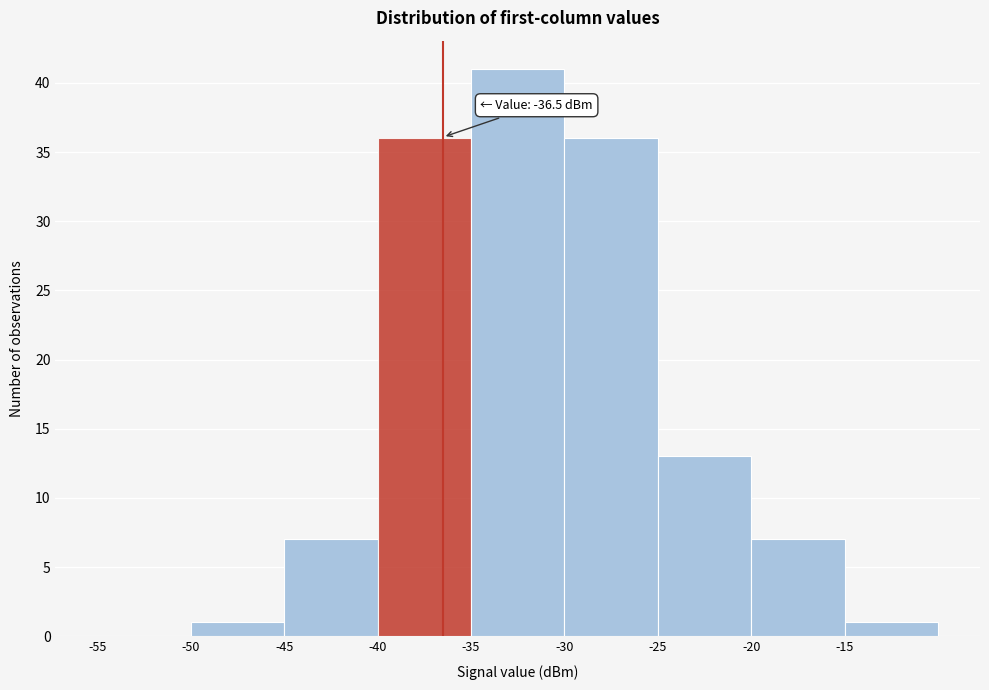

Over which range of the x-axis is the bar tallest?

-35 to -30